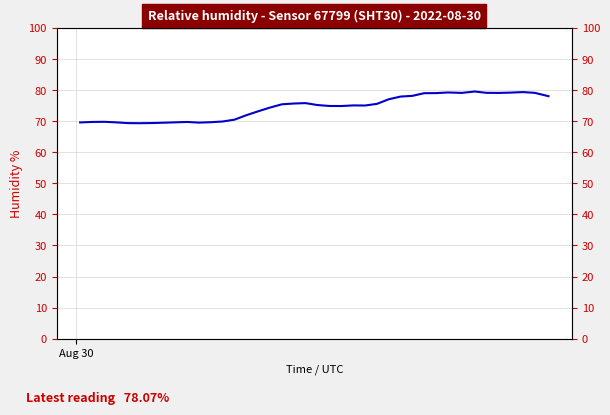

How many lines are shown in the chart?

1